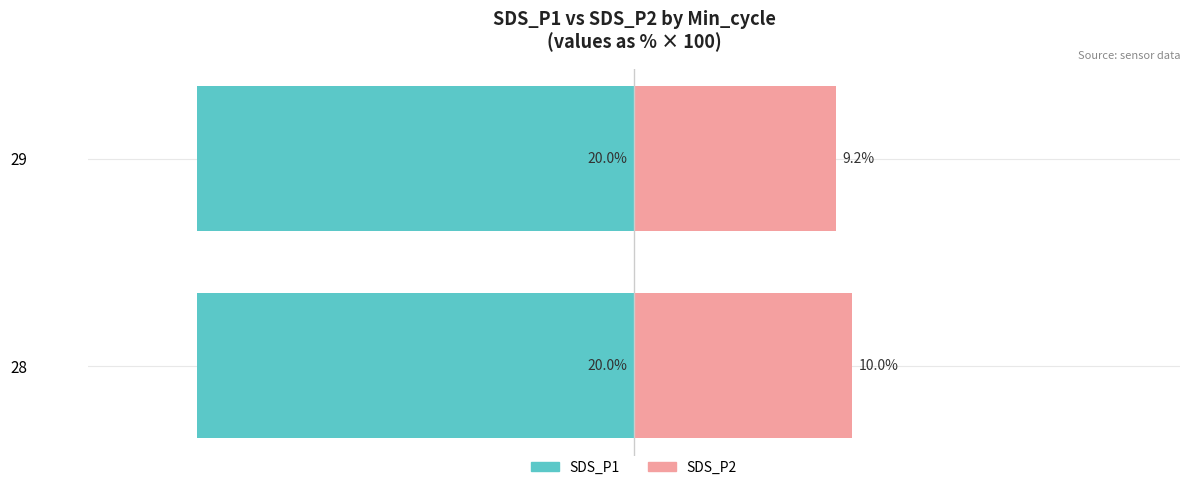

What is the value of the SDS_P2 bar at the 1st from the left?

10.0